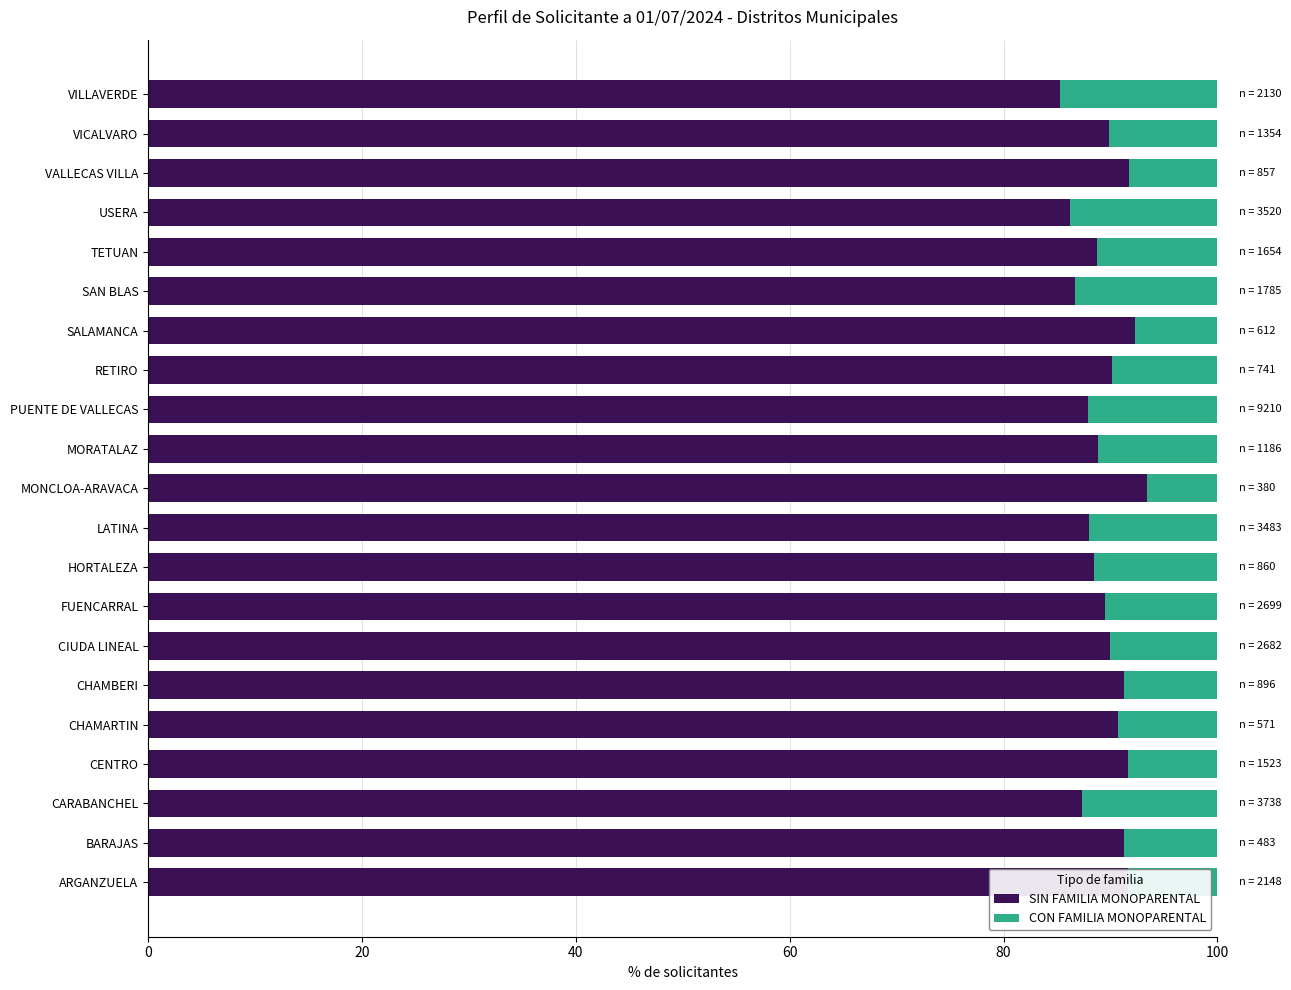

What are all the series names shown in the legend?

SIN FAMILIA MONOPARENTAL, CON FAMILIA MONOPARENTAL